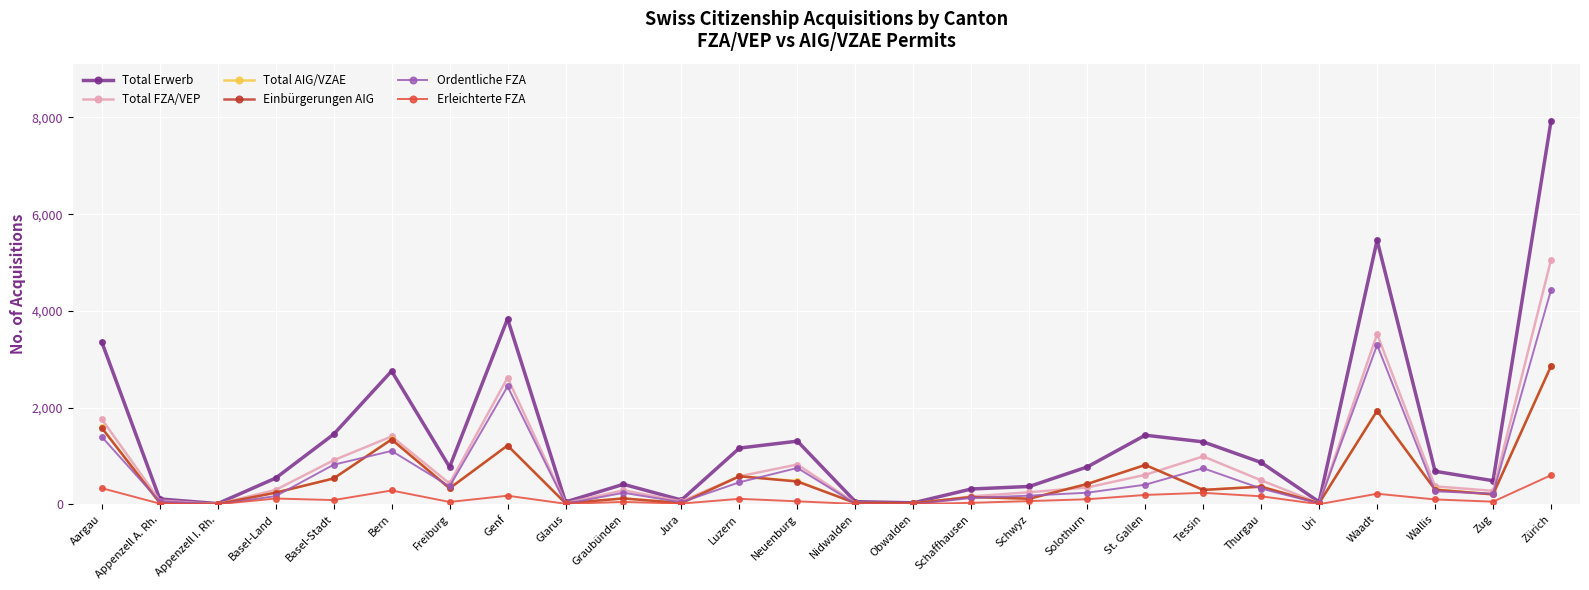

What is the value of the Erleichterte FZA point at the 23rd from the left?

221